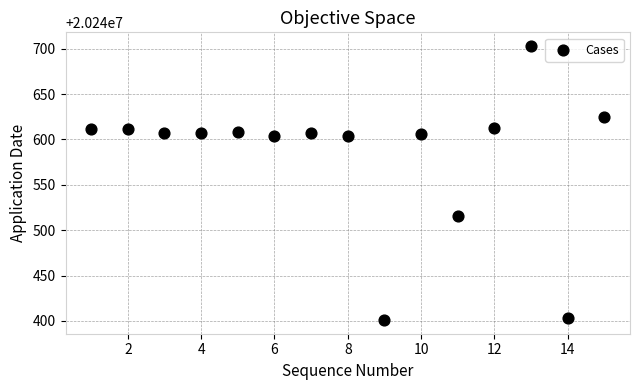

What is the range of X values (max minus min)?

14